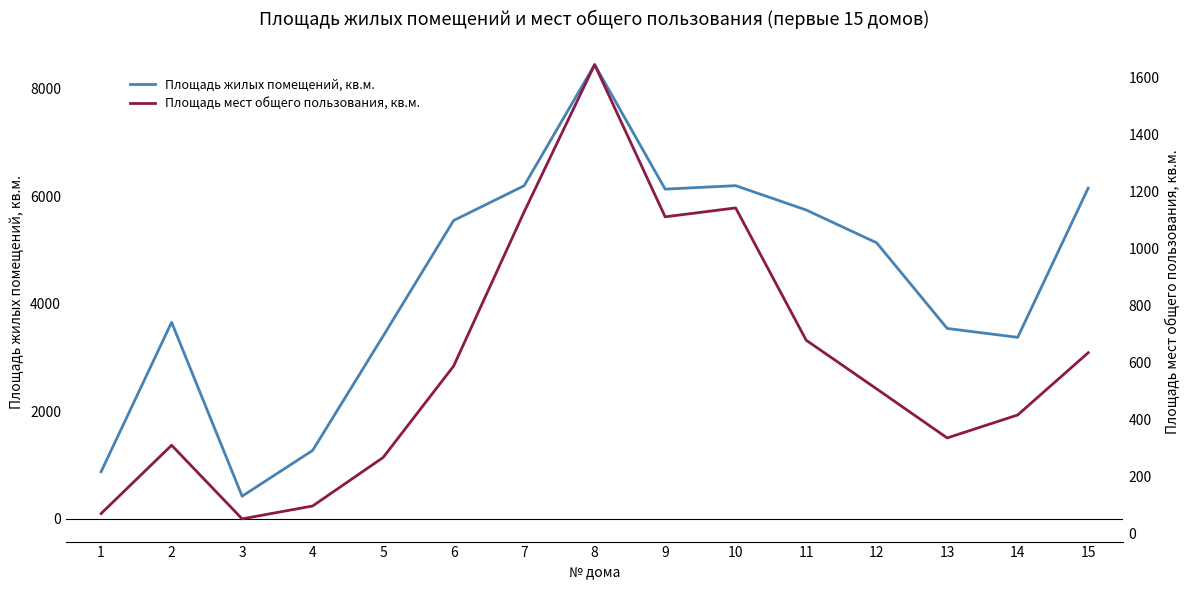

Which series has the largest total across all categories?

Площадь жилых помещений, кв.м.